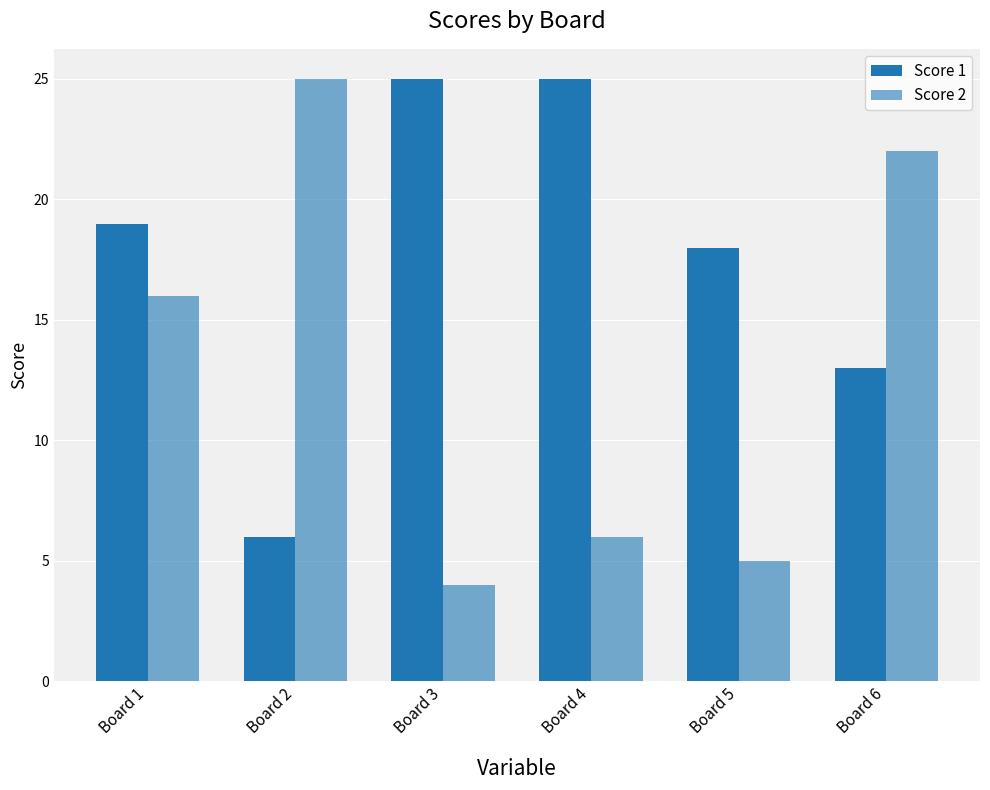

Rank the series by their maximum value, from lowest to highest.

Score 1, Score 2